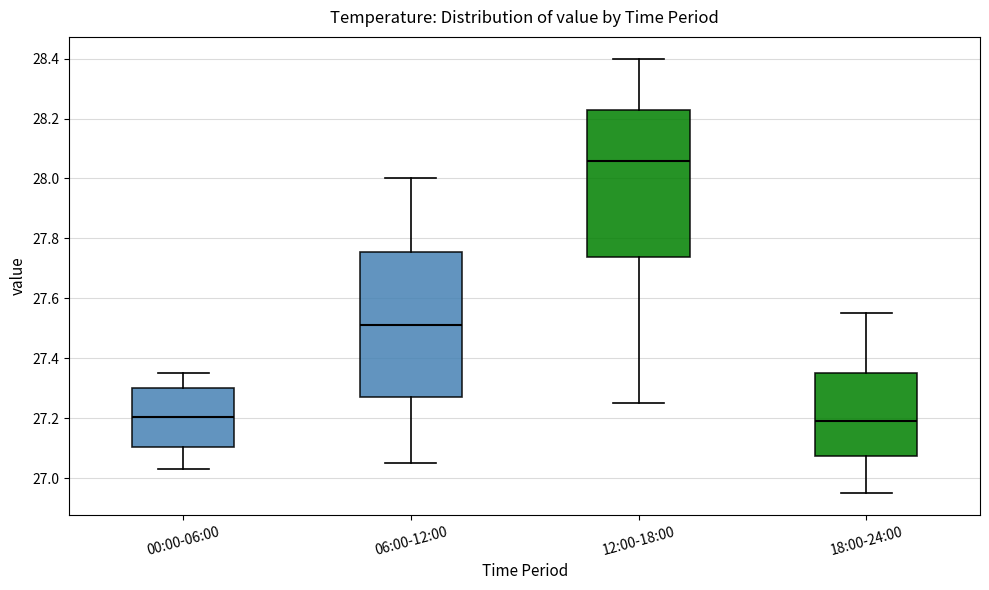

Where is the lower edge of the box for 12:00-18:00 on the y-axis? The values are not printed on the chart, so give them approximately, as read against the axis.

27.74